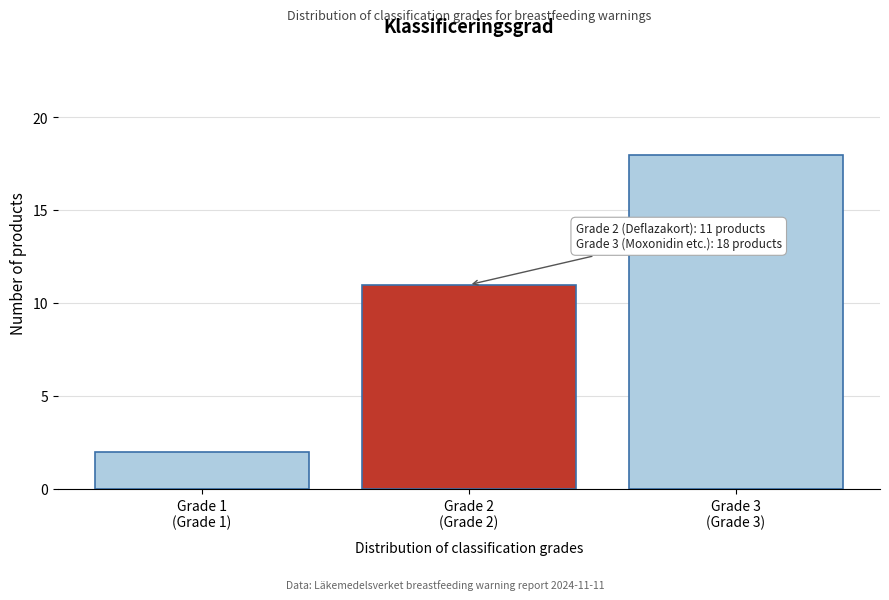

Reading left to right, list all the values displayed in this chart.

2	11	18